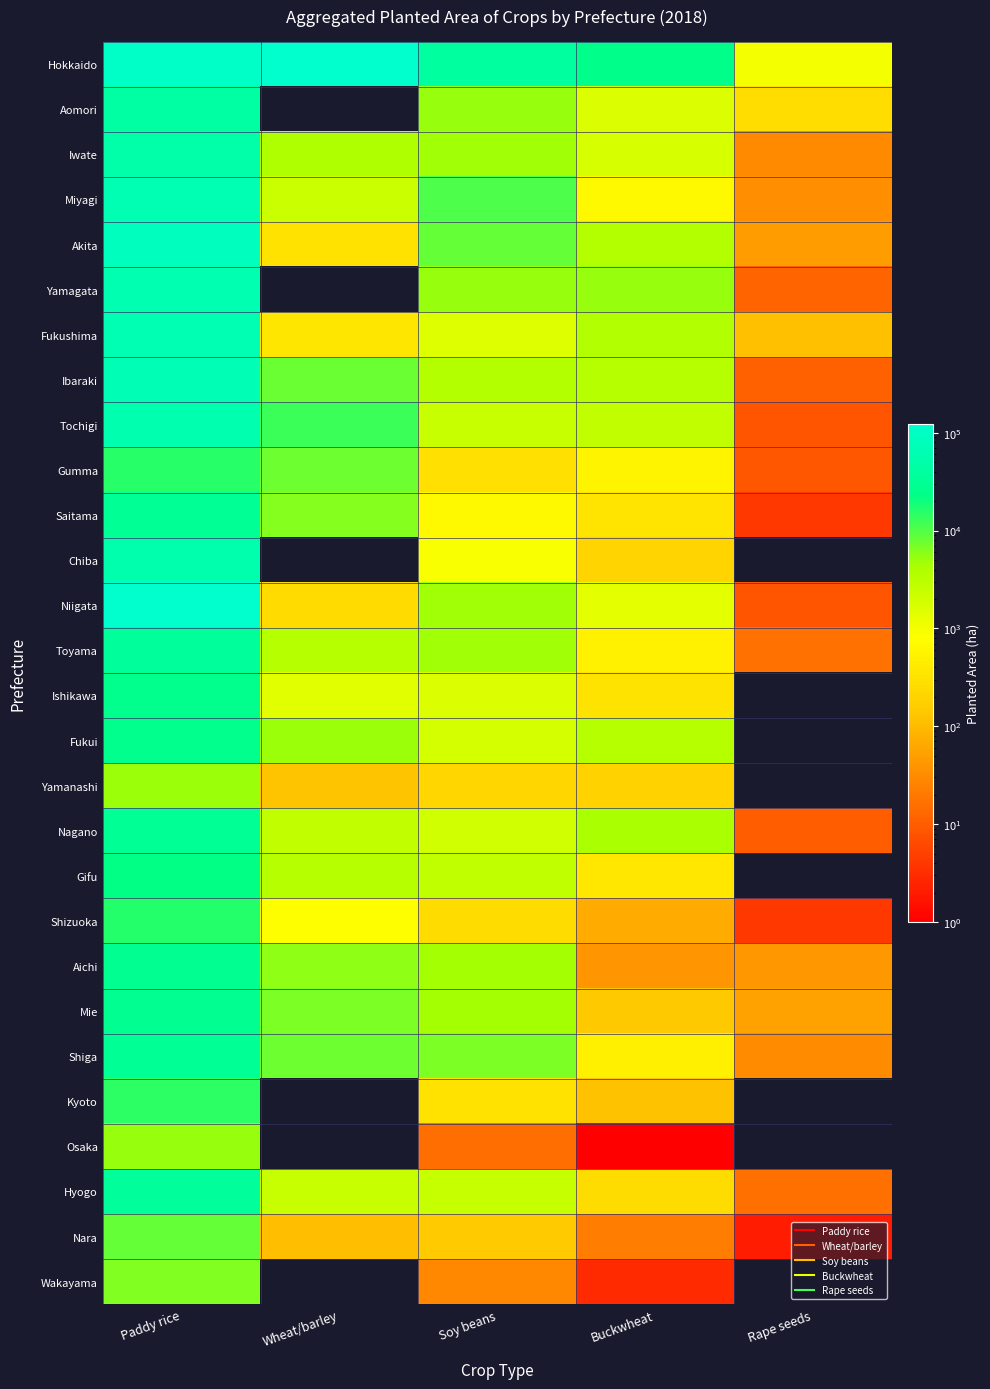

List the labels in order of Tochigi value, largest first.

Paddy rice, Wheat/barley, Buckwheat, Soy beans, Rape seeds